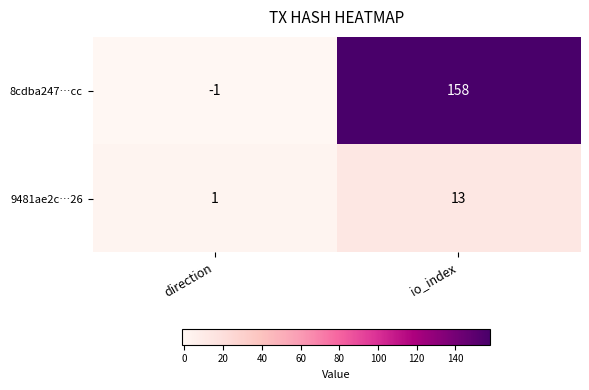

Rank the series at io_index from lowest to highest value.

9481ae2c…26, 8cdba247…cc